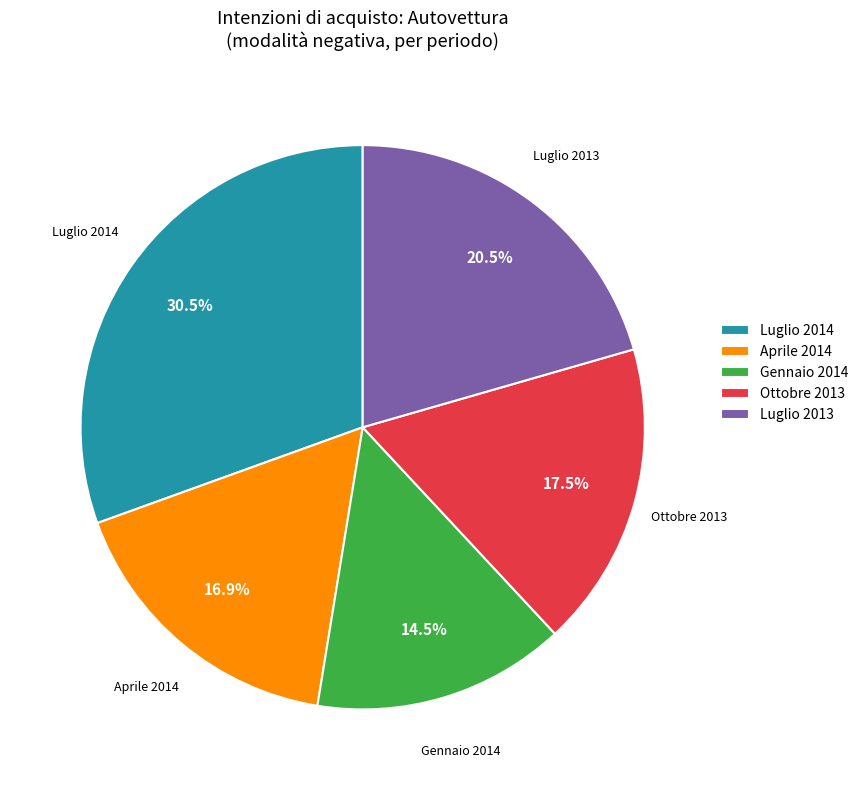

Which slice is the smallest?

Gennaio 2014